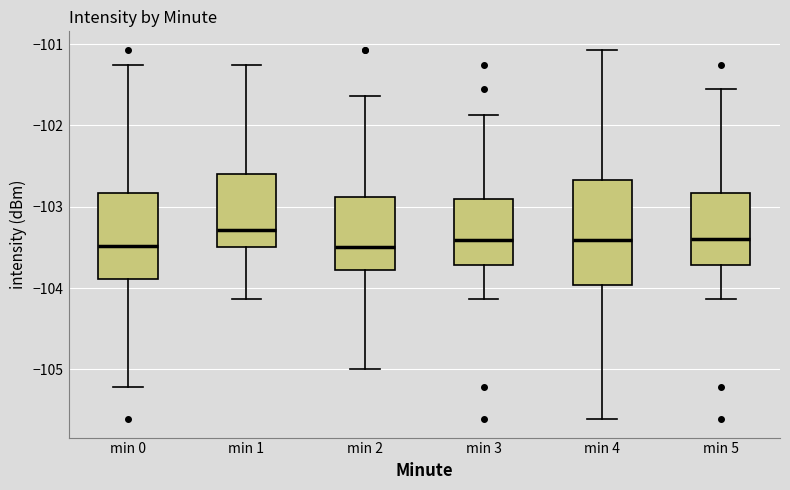

Reading left to right, read every box against the y-axis: the position of its median line, the range the box covers, and the ends of its whiskers. The values are not printed on the chart, so give them approximately, as read against the axis.

min 0: median -103.5, box -103.9 to -102.8, whiskers -105.2 to -101.3
min 1: median -103.3, box -103.5 to -102.6, whiskers -104.1 to -101.3
min 2: median -103.5, box -103.8 to -102.9, whiskers -105.0 to -101.6
min 3: median -103.4, box -103.7 to -102.9, whiskers -104.1 to -101.9
min 4: median -103.4, box -104.0 to -102.7, whiskers -105.6 to -101.1
min 5: median -103.4, box -103.7 to -102.8, whiskers -104.1 to -101.6